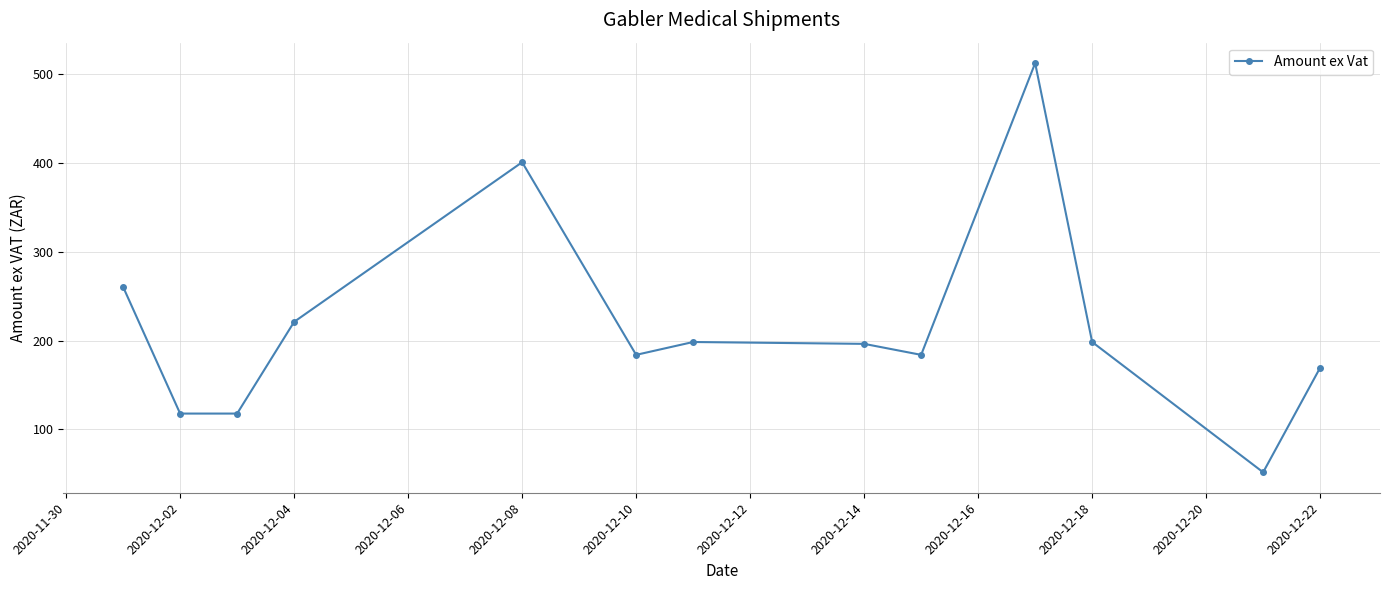

What is the maximum value shown in the chart?

512.8